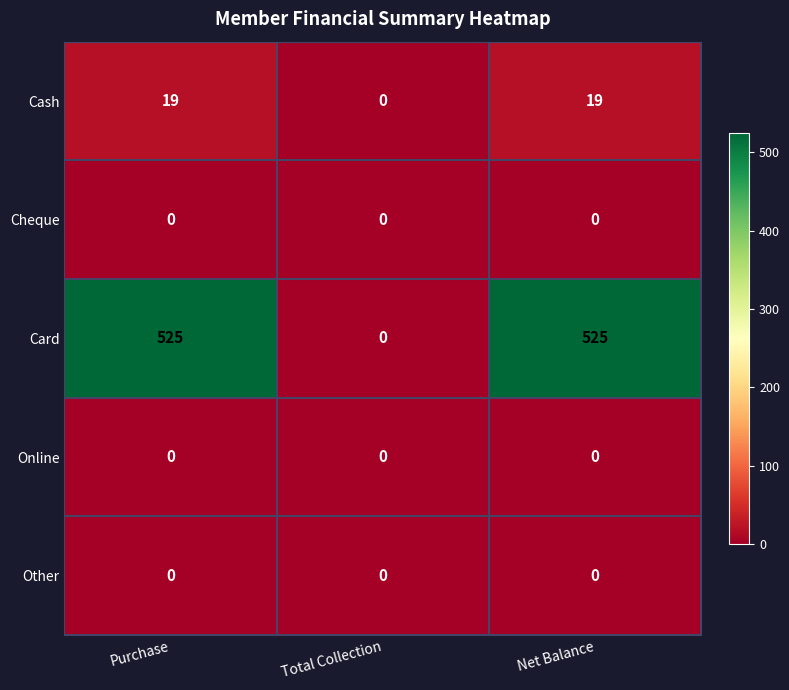

Which series has the widest spread of values?

Card